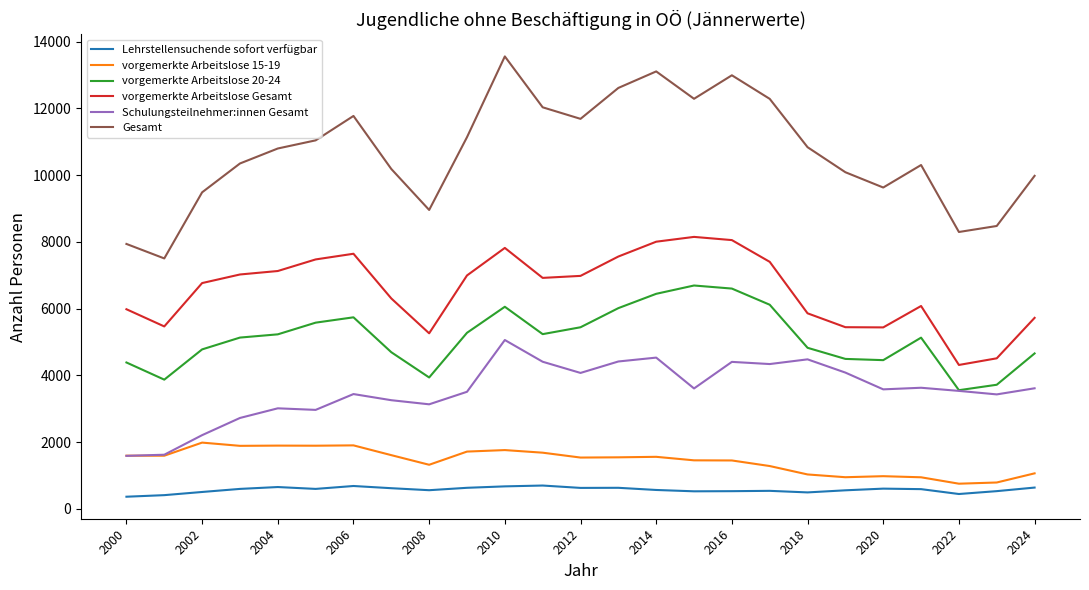

What is the difference between the second highest and second lowest values in the Schulungsteilnehmer:innen Gesamt series?

2909